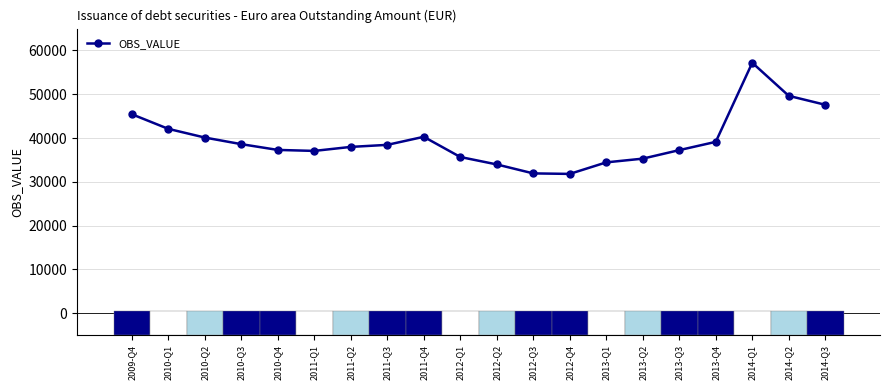

Reading left to right, list all the values displayed in this chart.

45443	42099	40113	38603	37285	37059	37975	38441	40282	35669	33970	31922	31807	34442	35292	37239	39129	57198	49640	47599